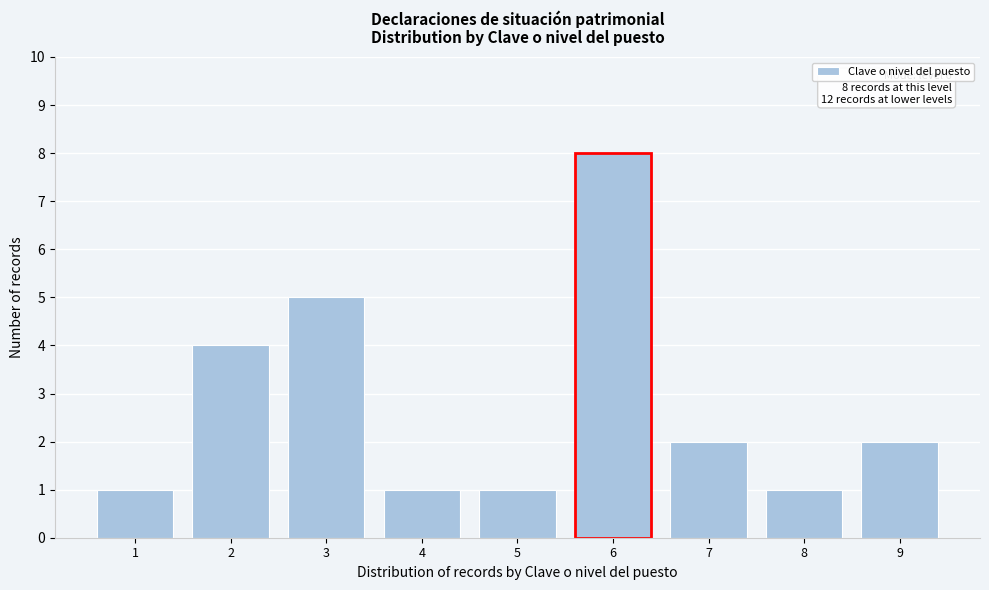

Reading right to left, what are all the values shown in this chart?

9=2	8=1	7=2	6=8	5=1	4=1	3=5	2=4	1=1